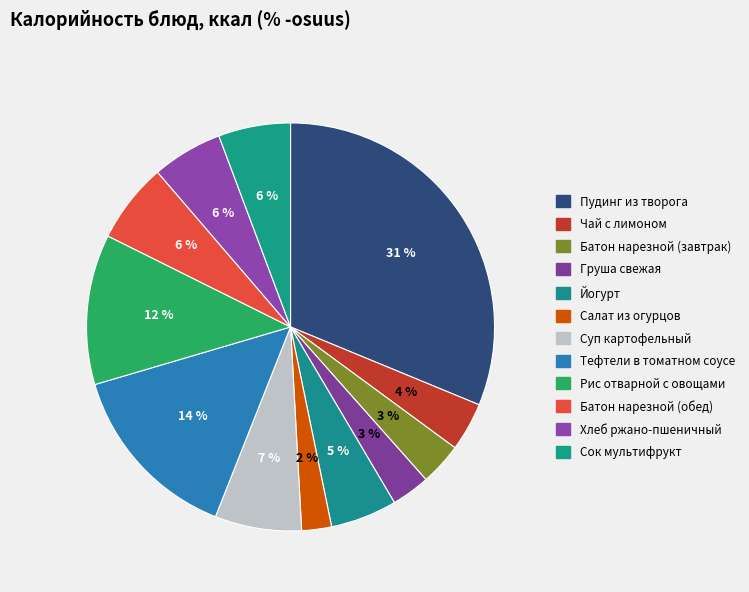

Count the number of slices in the pie.

12